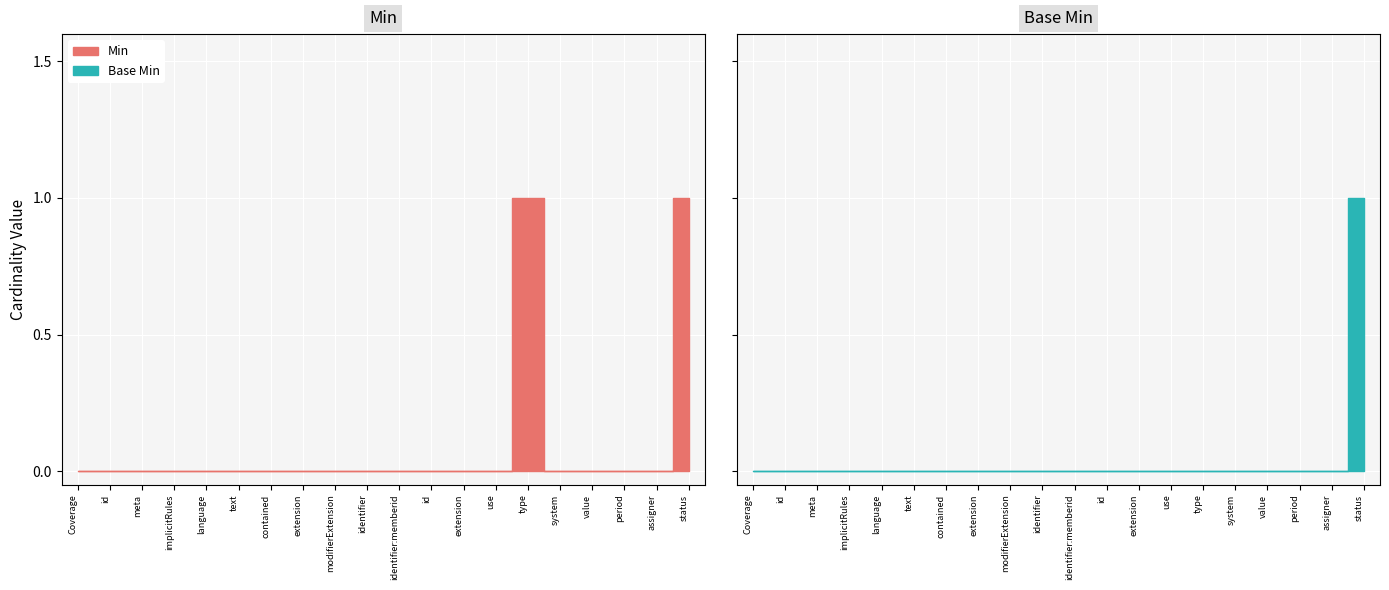

Between Coverage.meta and Coverage.identifier:memberid.id, which series saw the biggest shift?

Min